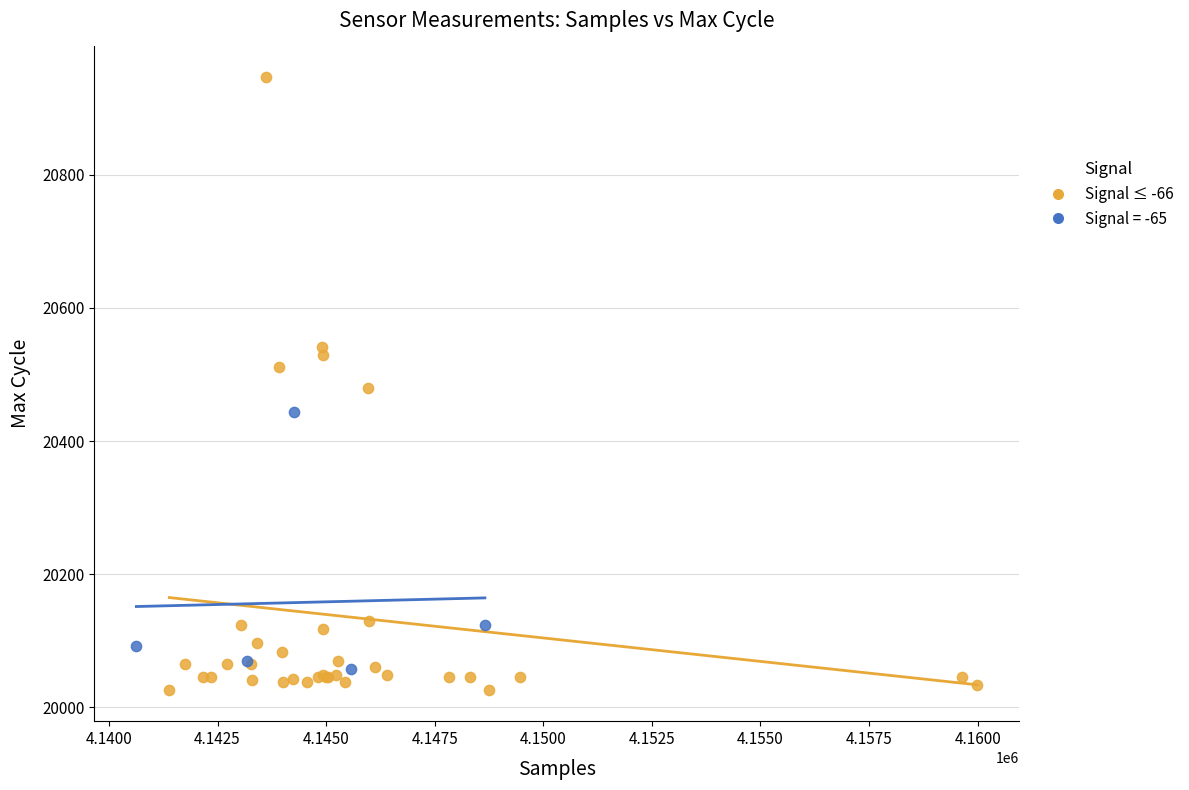

Which series has the widest spread of Y values?

Signal ≤ -66